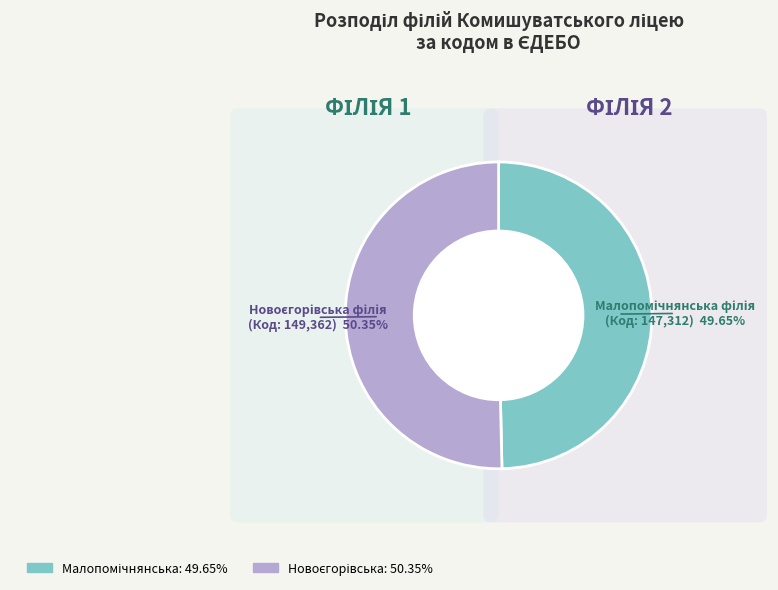

Combined, what portion of the pie is Малопомічнянська філія Комишуватського ліцею and Новоєгорівська філія Комишуватського ліцею?

100.0%